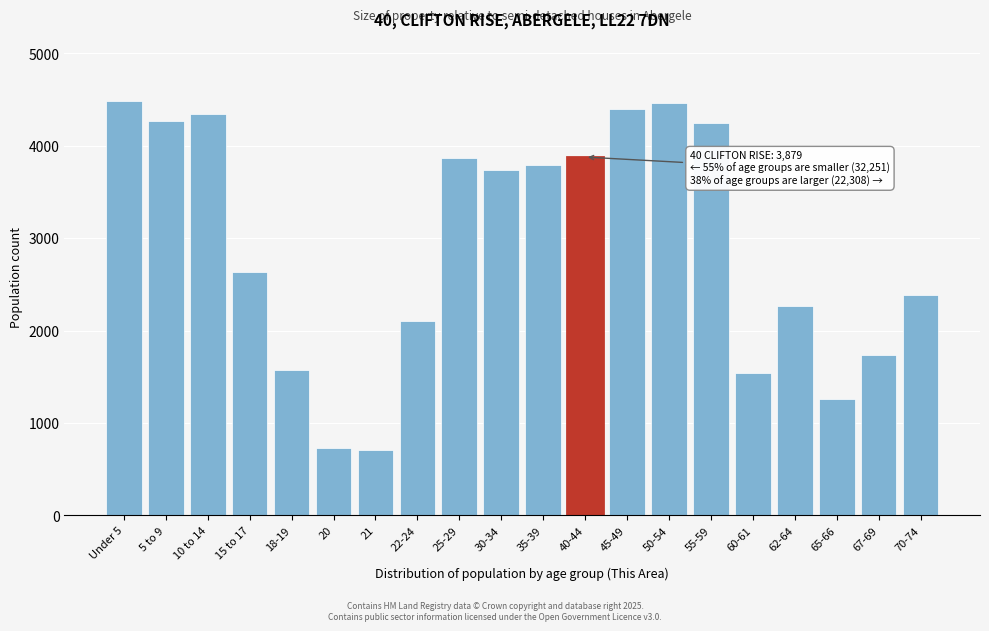

What is the change in value from 18-19 to 70-74?

+813